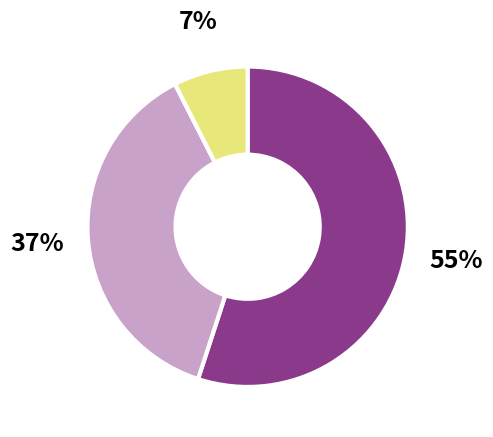

Is there a majority slice in this chart?

Yes